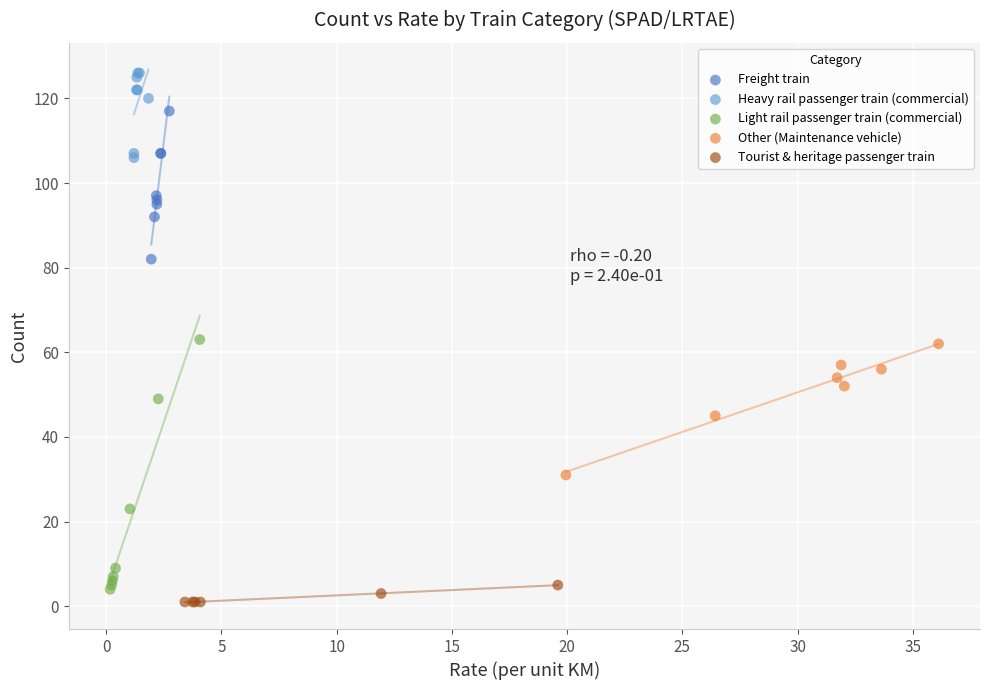

Which series contains the highest Y value?

Heavy rail passenger train (commercial)